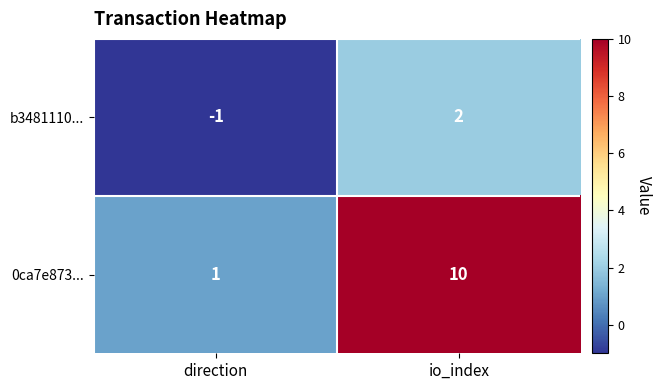

What is the total value across all series at io_index?

12